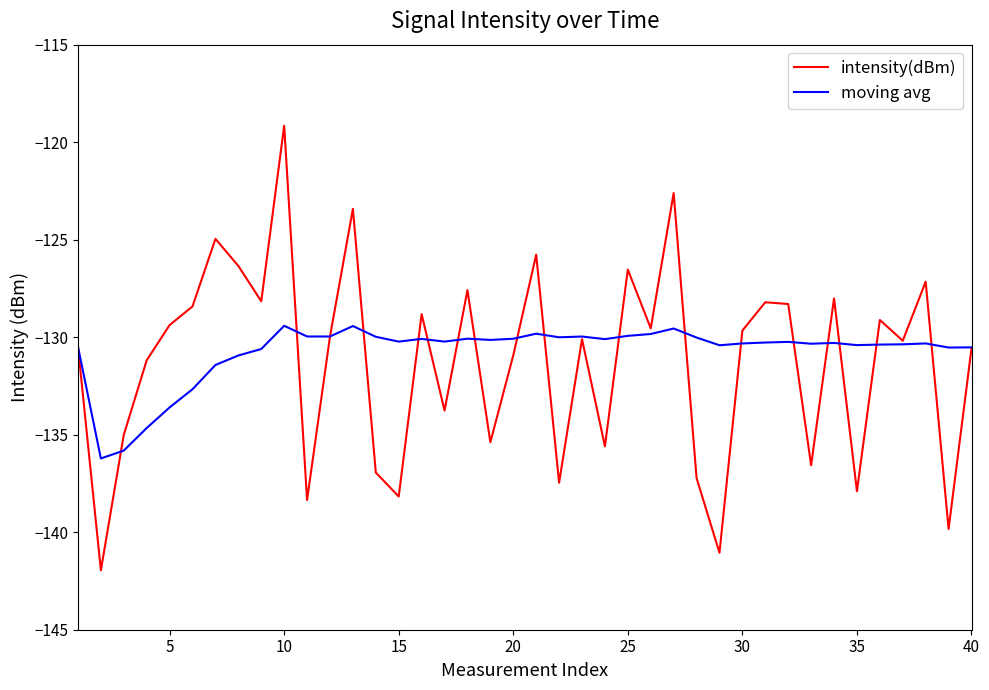

Which series has the largest range (max minus min)?

intensity(dBm)